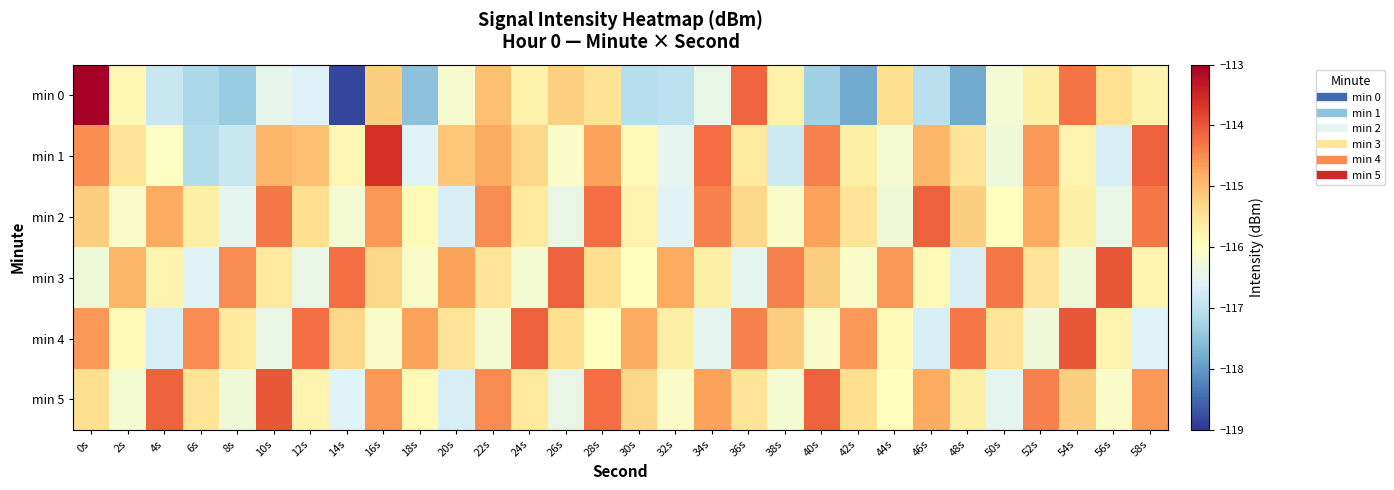

What is the total value across all series at 46s?

-693.4